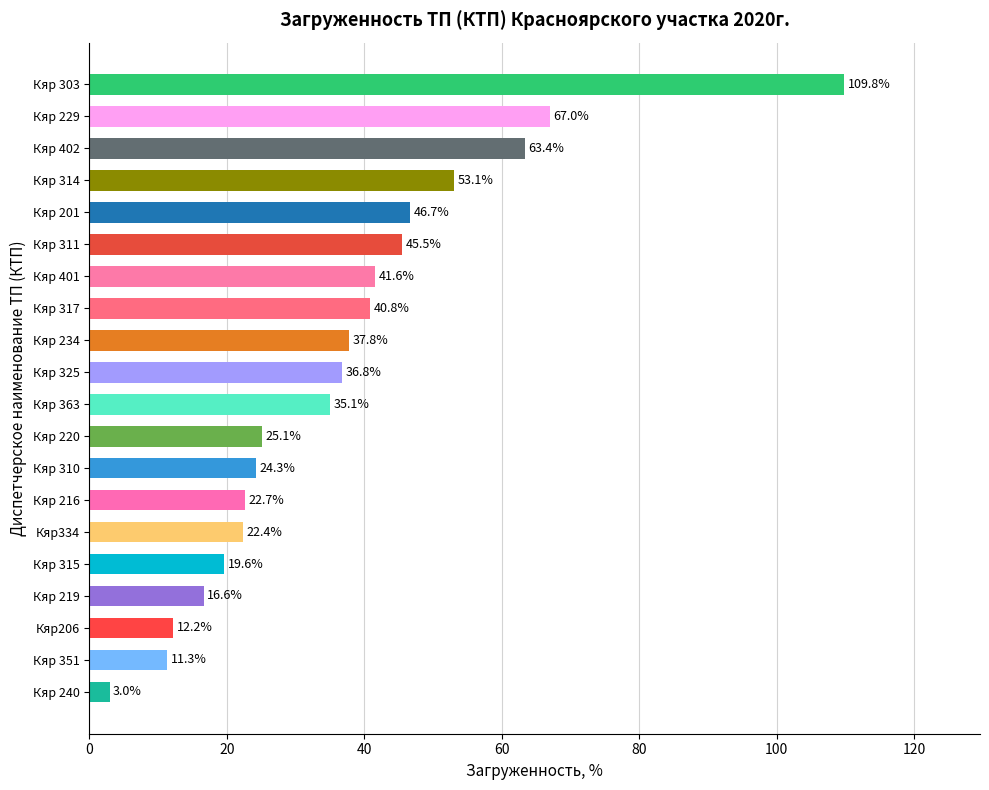

Reading top to bottom, what are all the values shown in this chart?

Кяр 303=109.8	Кяр 229=67.0	Кяр 402=63.4	Кяр 314=53.1	Кяр 201=46.7	Кяр 311=45.5	Кяр 401=41.6	Кяр 317=40.8	Кяр 234=37.8	Кяр 325=36.8	Кяр 363=35.1	Кяр 220=25.1	Кяр 310=24.3	Кяр 216=22.7	Кяр334=22.4	Кяр 315=19.6	Кяр 219=16.6	Кяр206=12.2	Кяр 351=11.3	Кяр 240=3.0